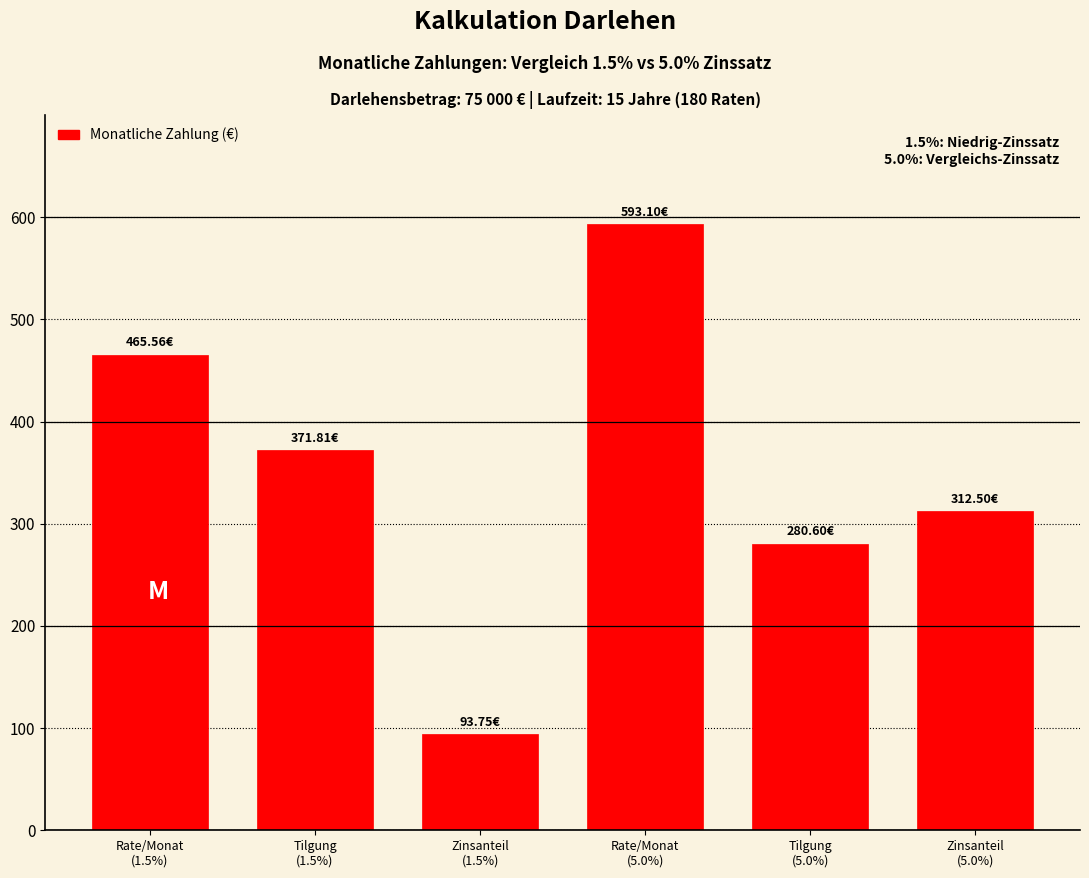

What is the difference between the maximum and minimum values?

499.3